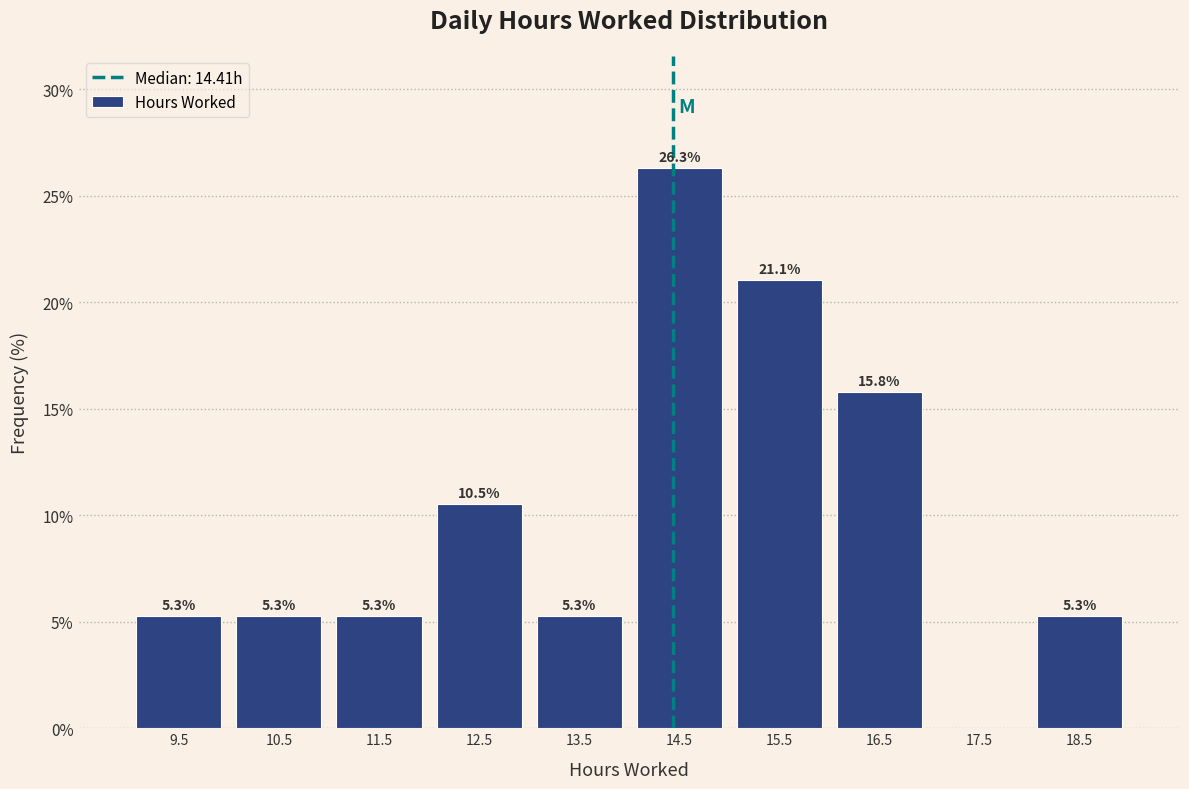

Over which range of the x-axis is the bar tallest?

14 to 15